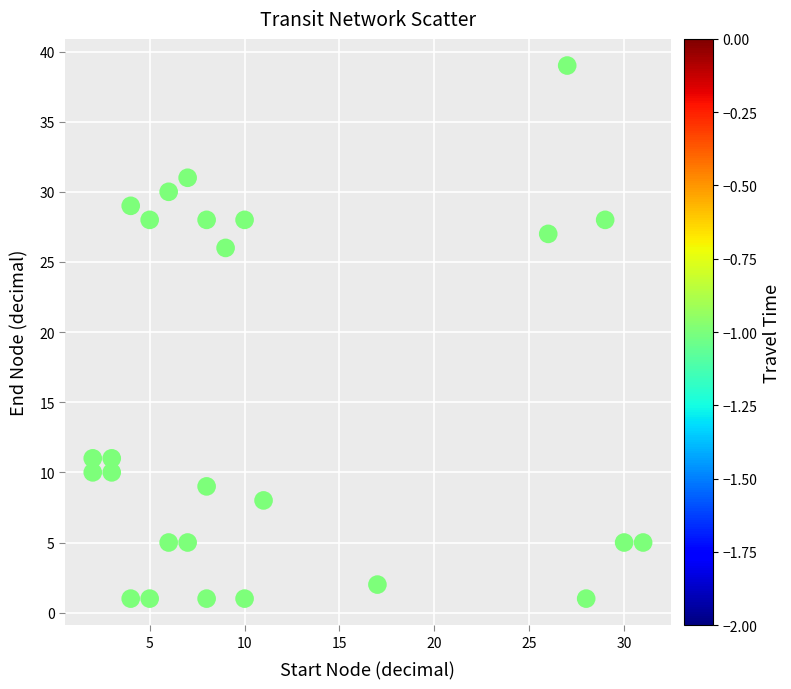

What Y value in the scatter plot is closest to 20?

26